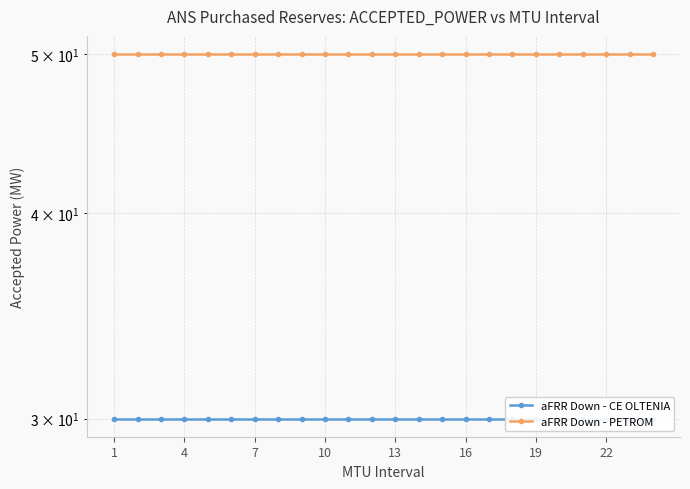

Between 13 and 8, which is larger?

13